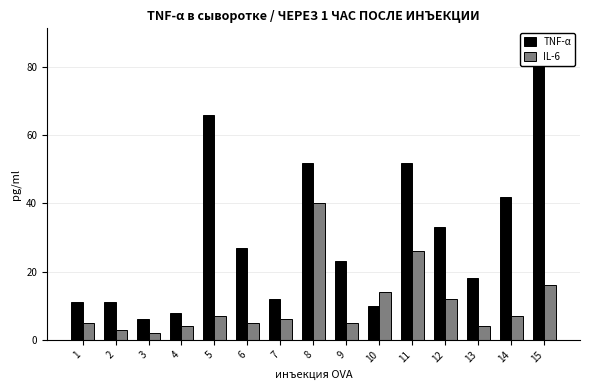

List the labels in order of IL-6 value, largest first.

8, 11, 15, 10, 12, 5, 14, 7, 1, 6, 9, 4, 13, 2, 3